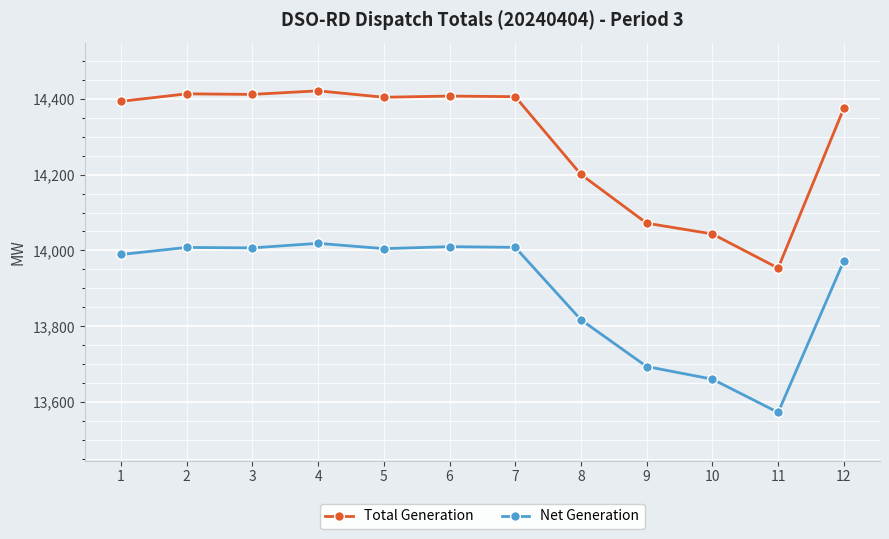

True or false: Net Generation and Total Generation cross at least once.

False